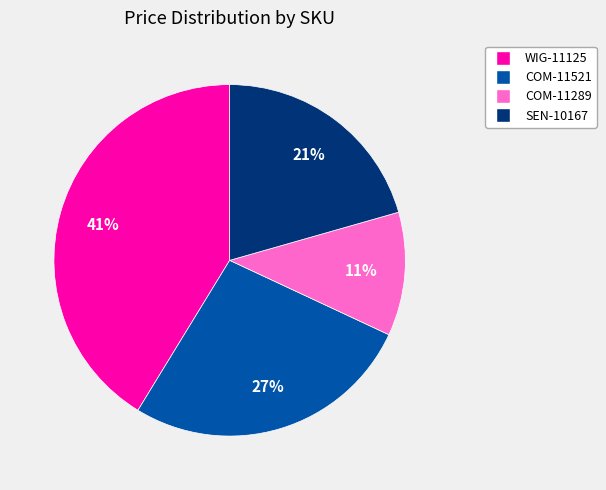

Rank the categories by value from highest to lowest.

WIG-11125, COM-11521, SEN-10167, COM-11289